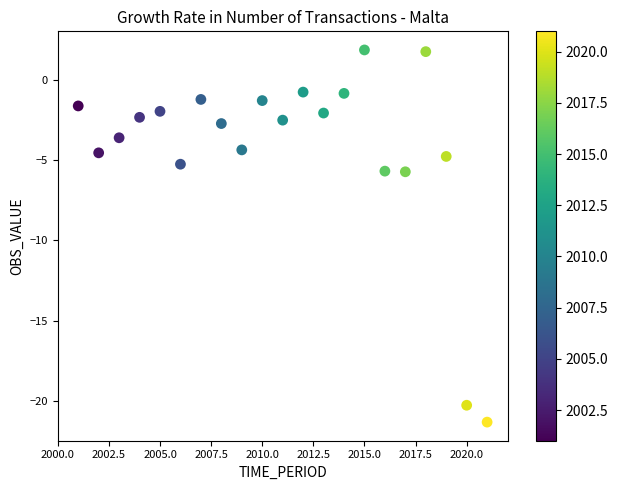

Count the number of points in this scatter plot.

21